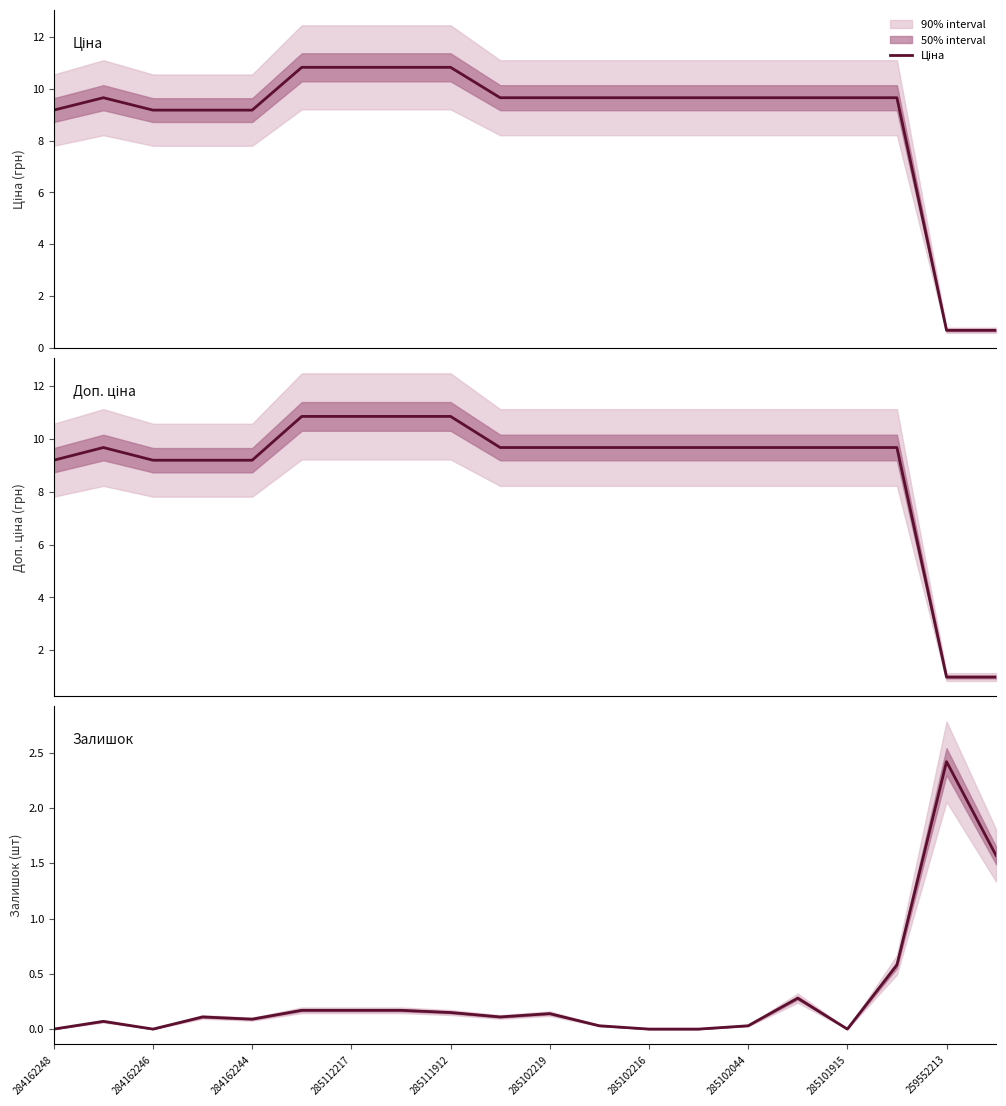

Is this an area chart (filled region under the line)?

No